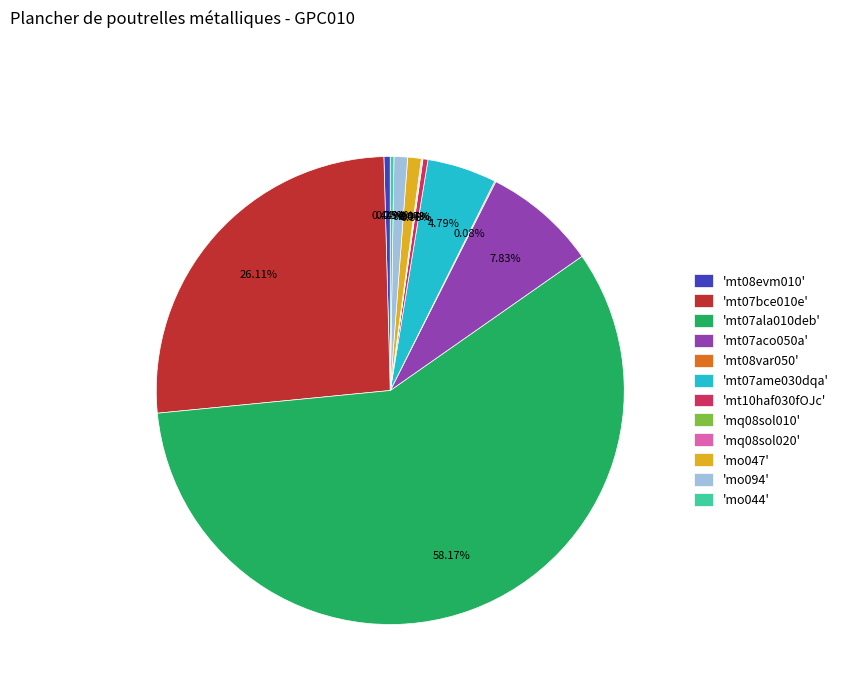

Combined, do 'mt08evm010' and 'mo094' account for over 50%?

No